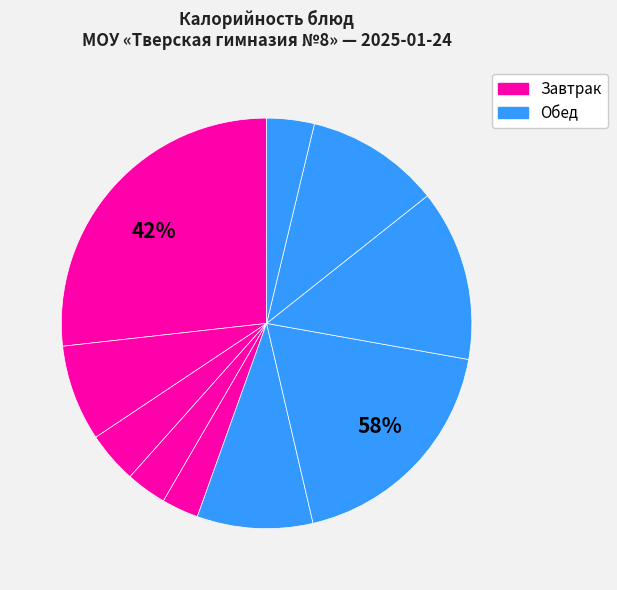

Is it true that Макароны отварные is 1% of the pie?

False